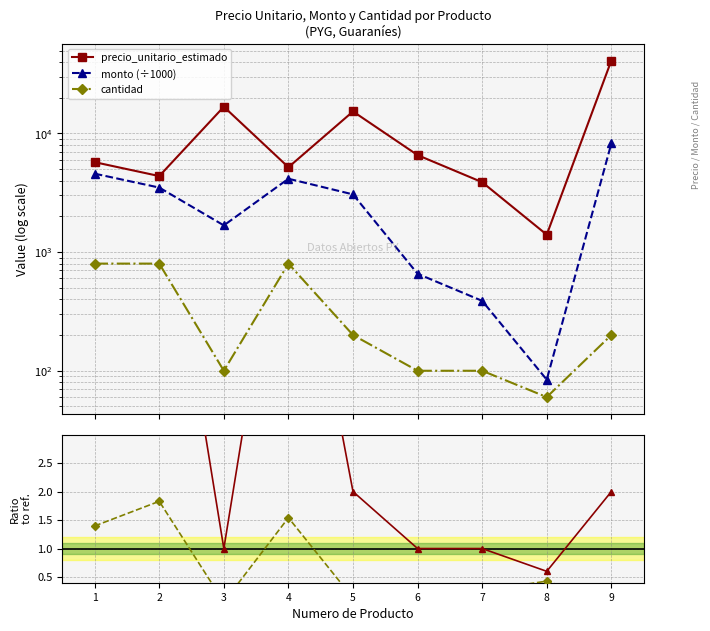

Is it true that precio_unitario_estimado equals 2271.1 at 8?

False